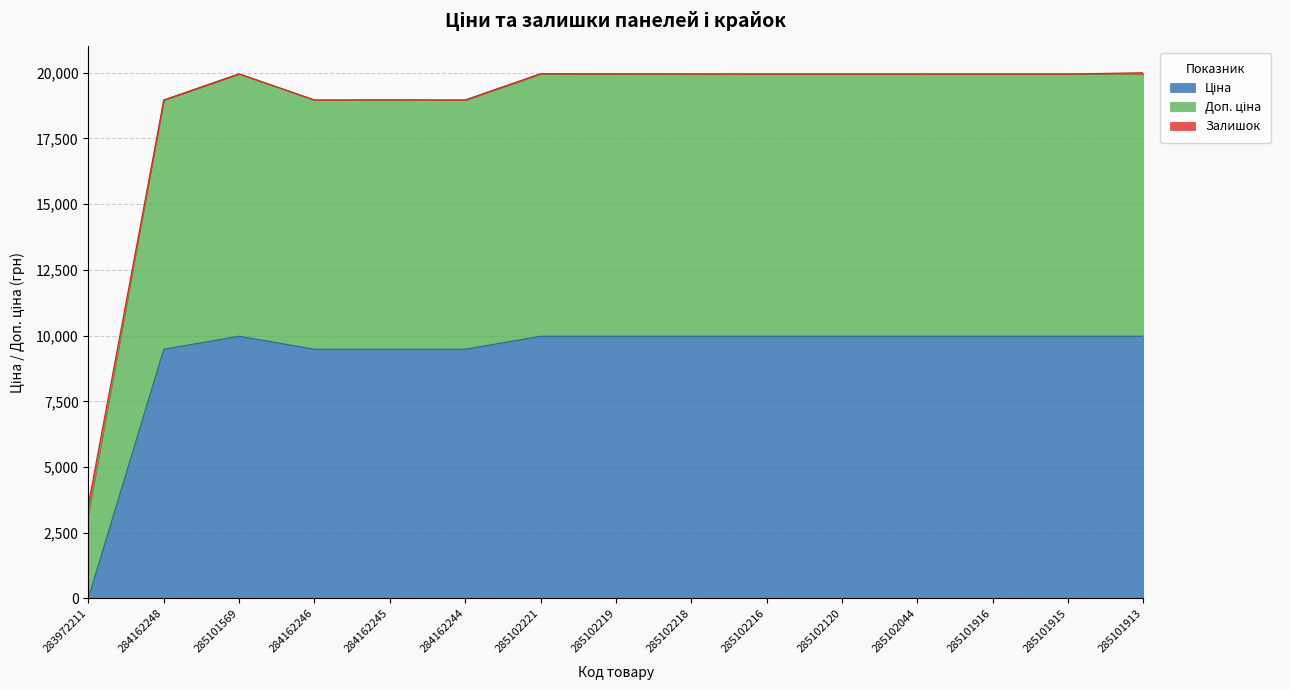

True or false: Ціна and Доп. ціна intersect in this chart.

False